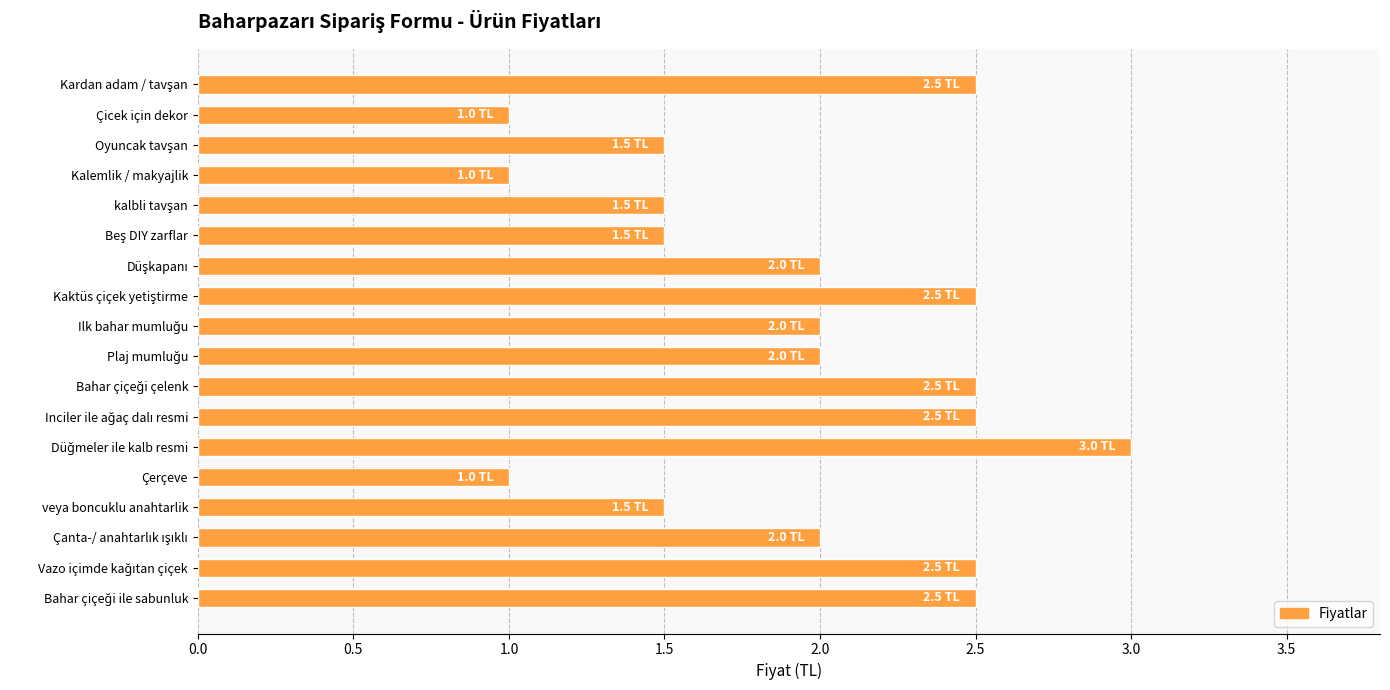

What is the sum of all values?

35.0